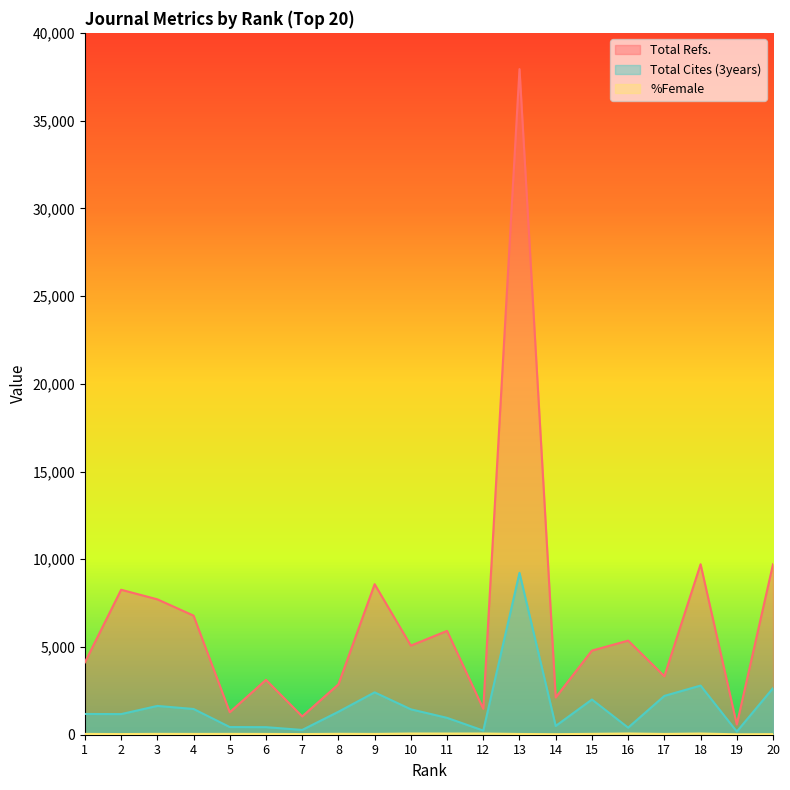

Which series has the largest total across all categories?

Total Refs.